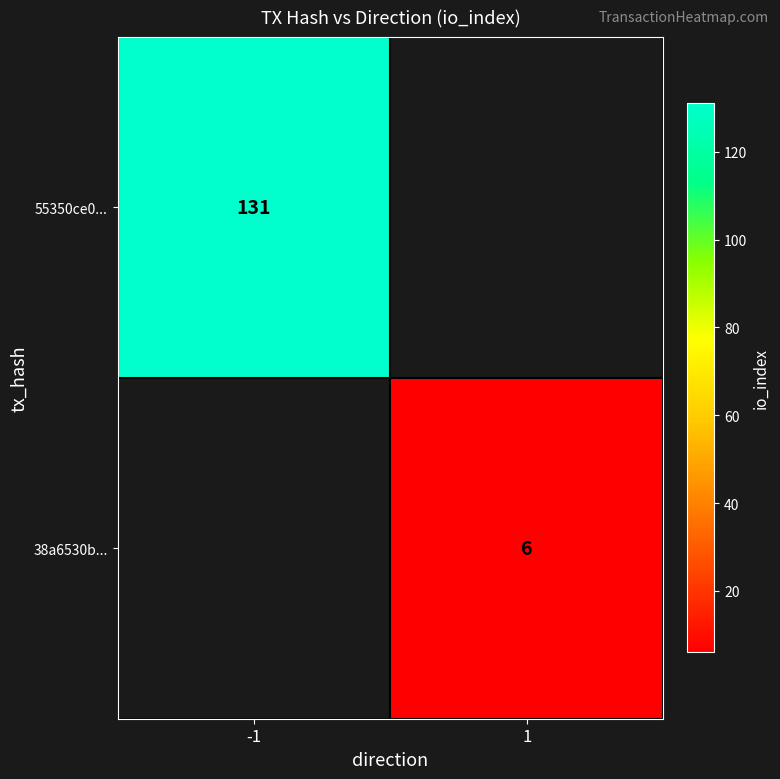

Count the number of categories in the chart.

2